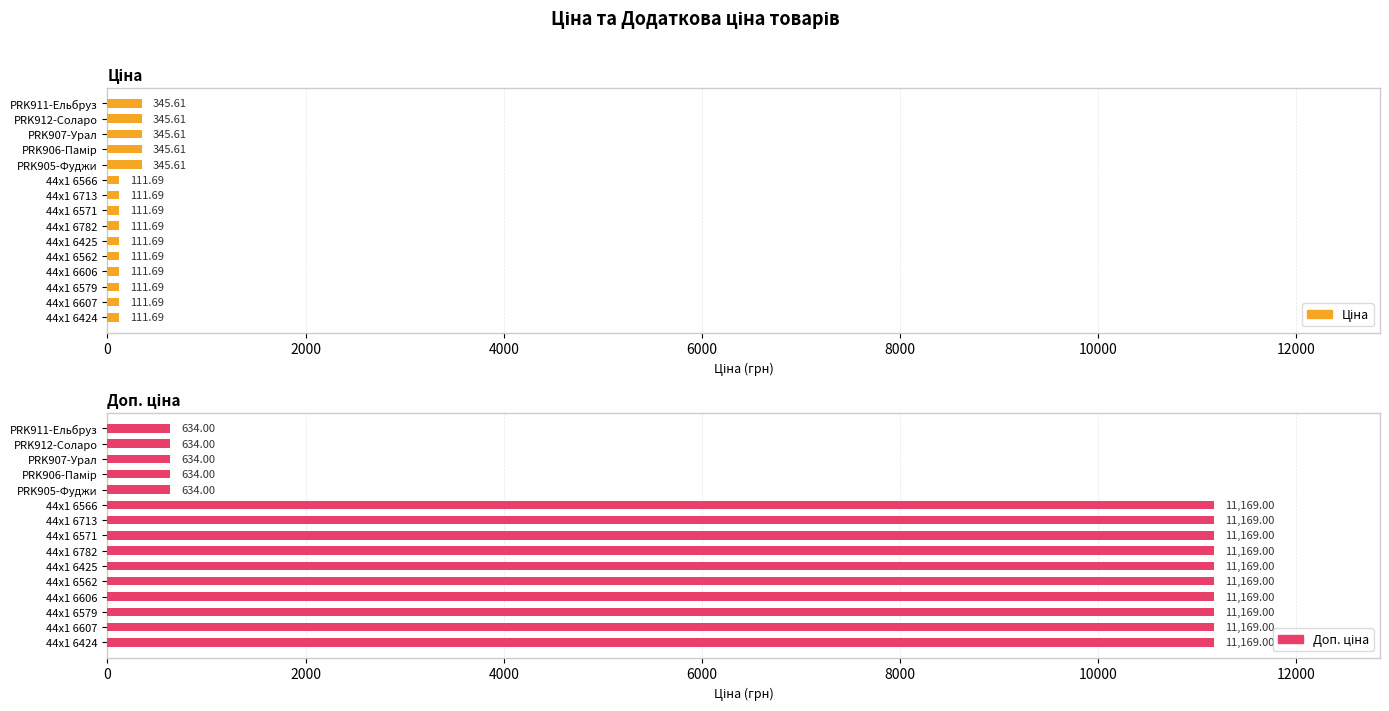

Rank the series by their average value, from lowest to highest.

Ціна, Доп. ціна